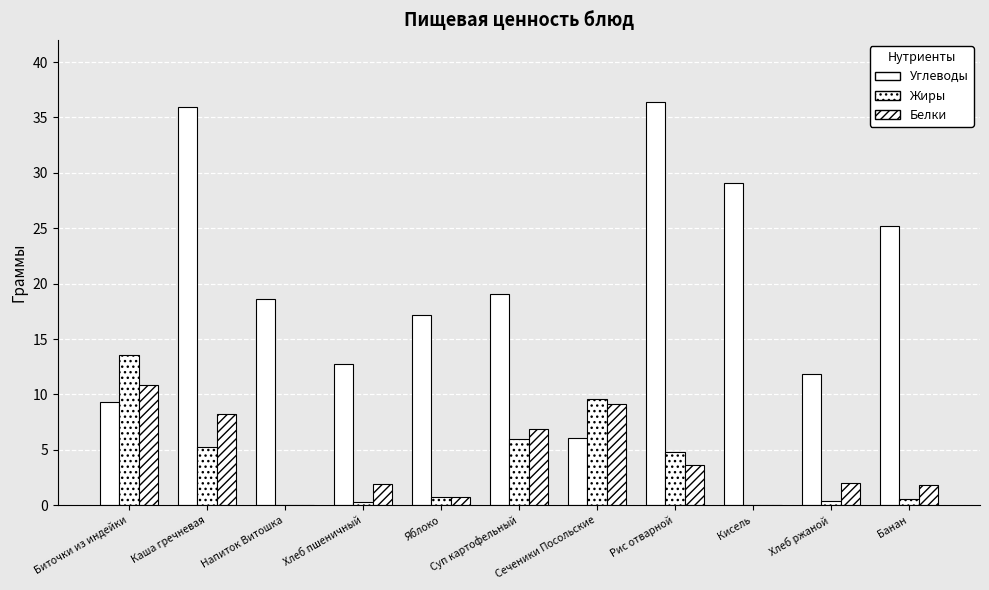

Count the number of data series in this chart.

3